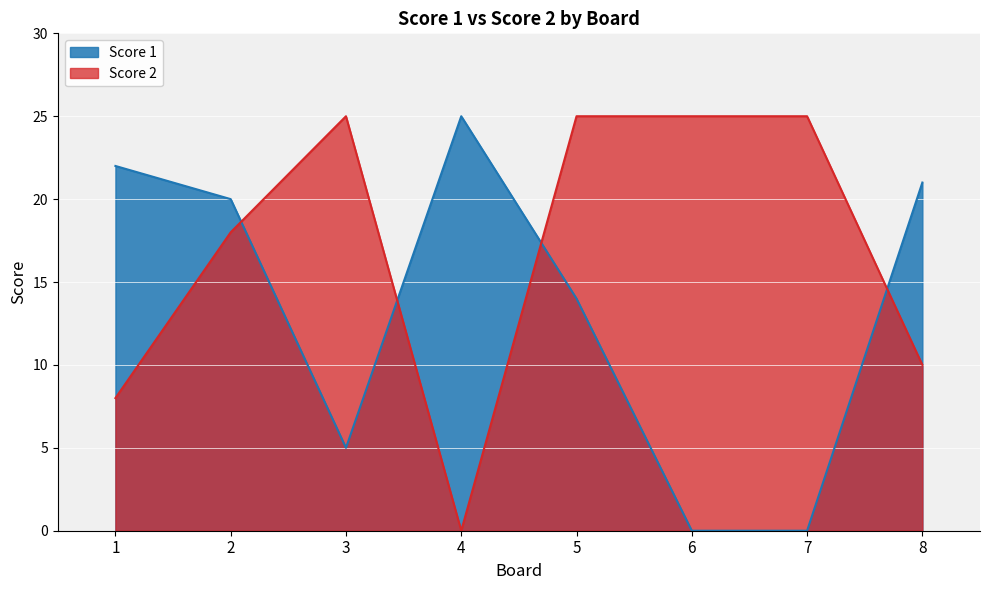

Rank the series at 1 from highest to lowest value.

Score 1, Score 2